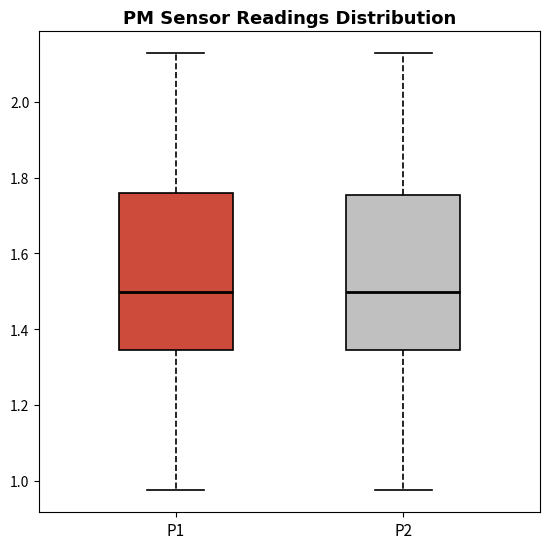

Where does the lower whisker of the box for P2 end on the y-axis? The values are not printed on the chart, so give them approximately, as read against the axis.

0.98